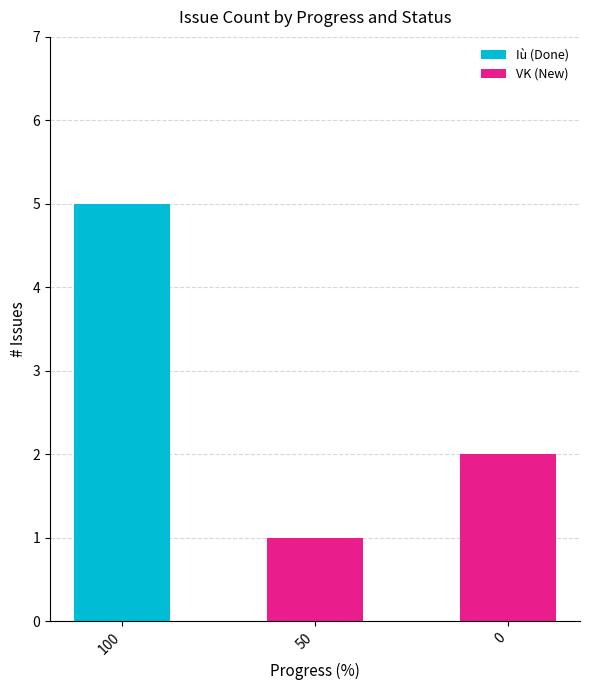

Is it true that Iù (Done) equals -3 at 0?

False